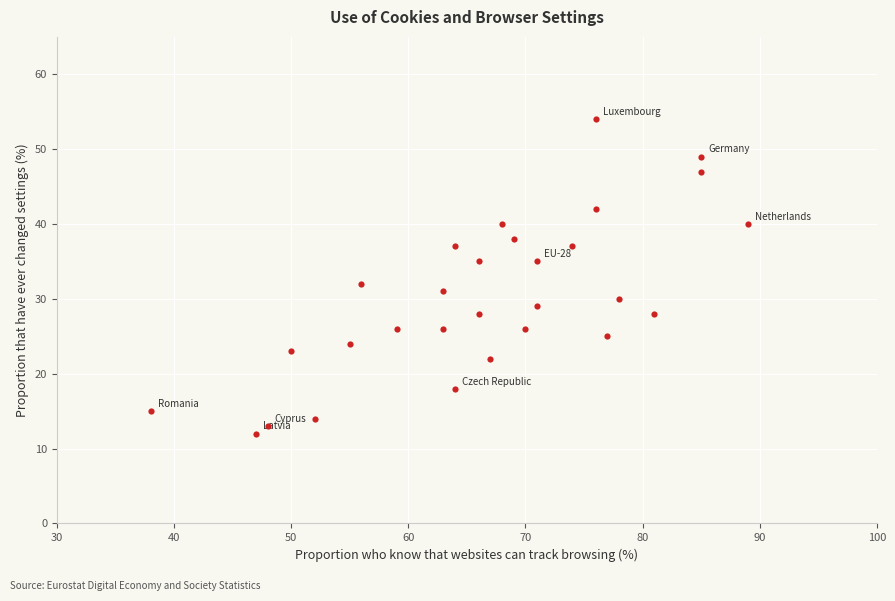

What Y value in the scatter plot is closest to 33?

32